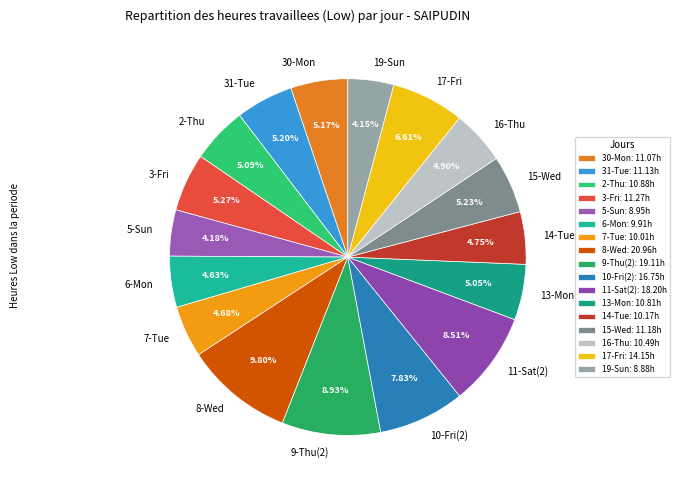

How many segments does this pie chart have?

17